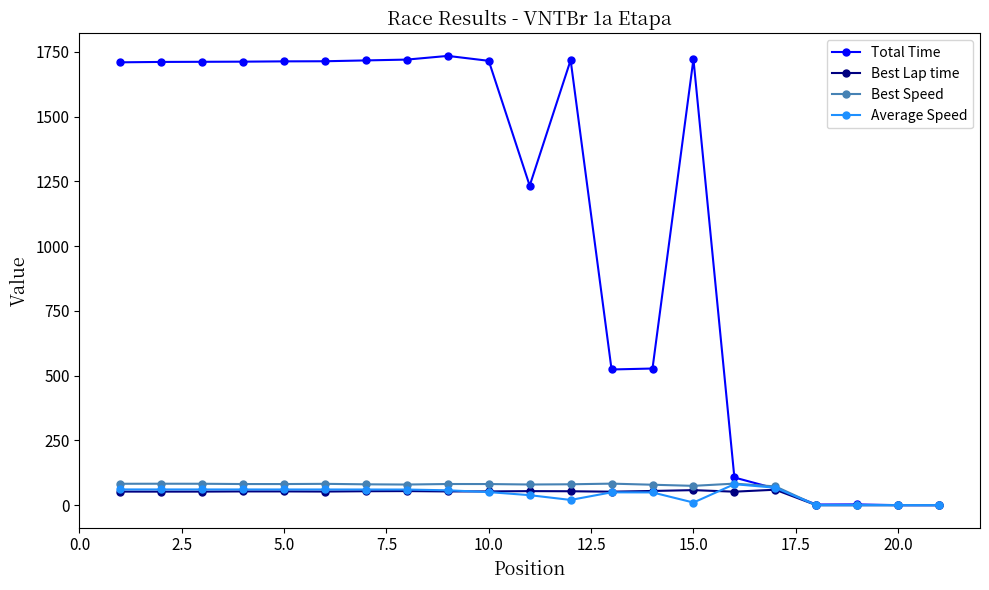

How many data points in Average Speed are above 57?

11